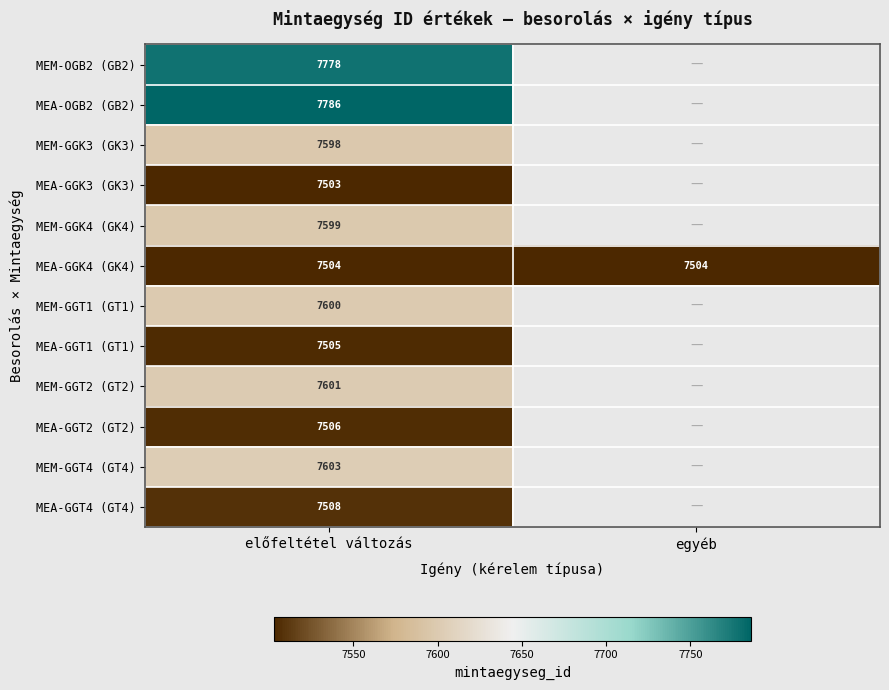

The MEA-GGK4 (GK4) series shows 12738.3 at előfeltétel változás. True or false?

False